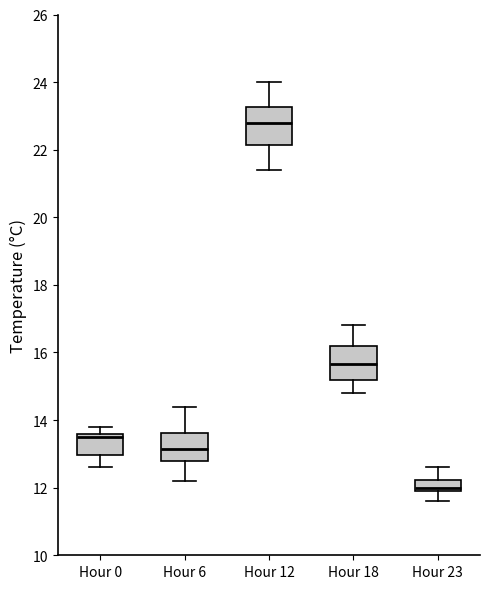

Reading left to right, read every box against the y-axis: the position of its median line, the range the box covers, and the ends of its whiskers. The values are not printed on the chart, so give them approximately, as read against the axis.

Hour 0: median 13.6 (just below the box's upper edge), box 13.0 to 13.6, whiskers 12.6 to 13.8
Hour 6: median 13.2, box 12.8 to 13.6, whiskers 12.2 to 14.4
Hour 12: median 22.8, box 22.2 to 23.2, whiskers 21.4 to 24.0
Hour 18: median 15.6, box 15.2 to 16.2, whiskers 14.8 to 16.8
Hour 23: median 12.0 (just above the box's lower edge), box 12.0 to 12.2, whiskers 11.6 to 12.6